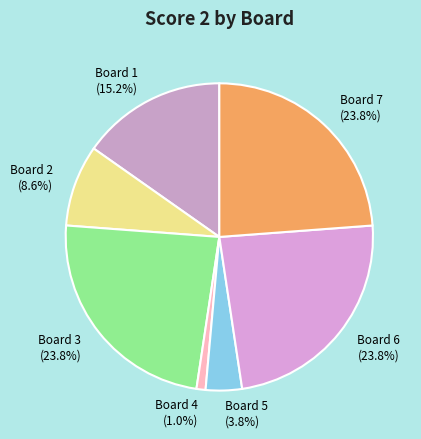

What is the smallest slice in the pie chart?

Board 4